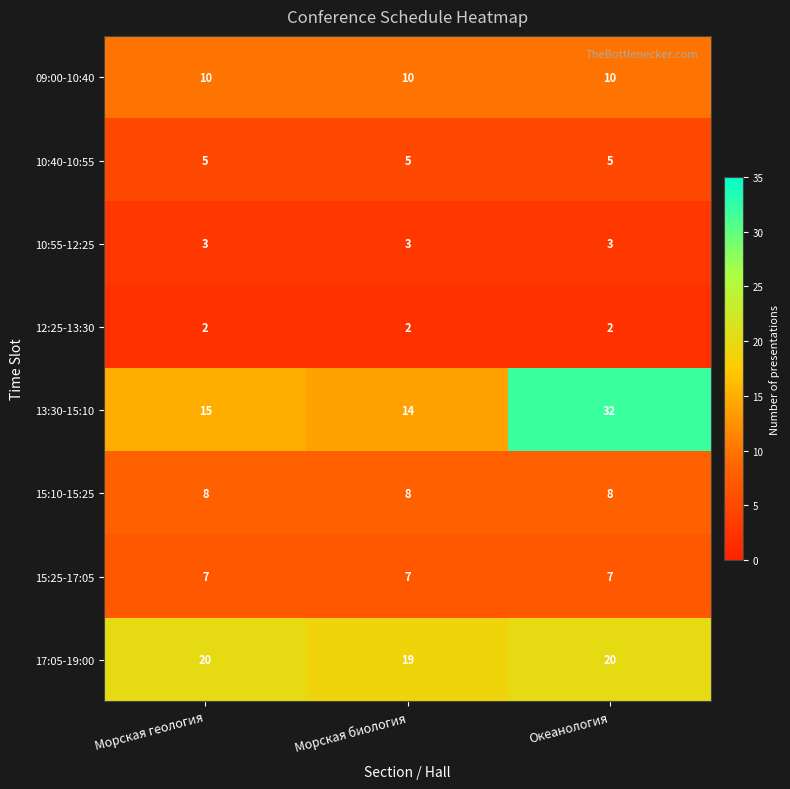

Between Морская биология and Океанология, which series saw the biggest shift?

13:30-15:10